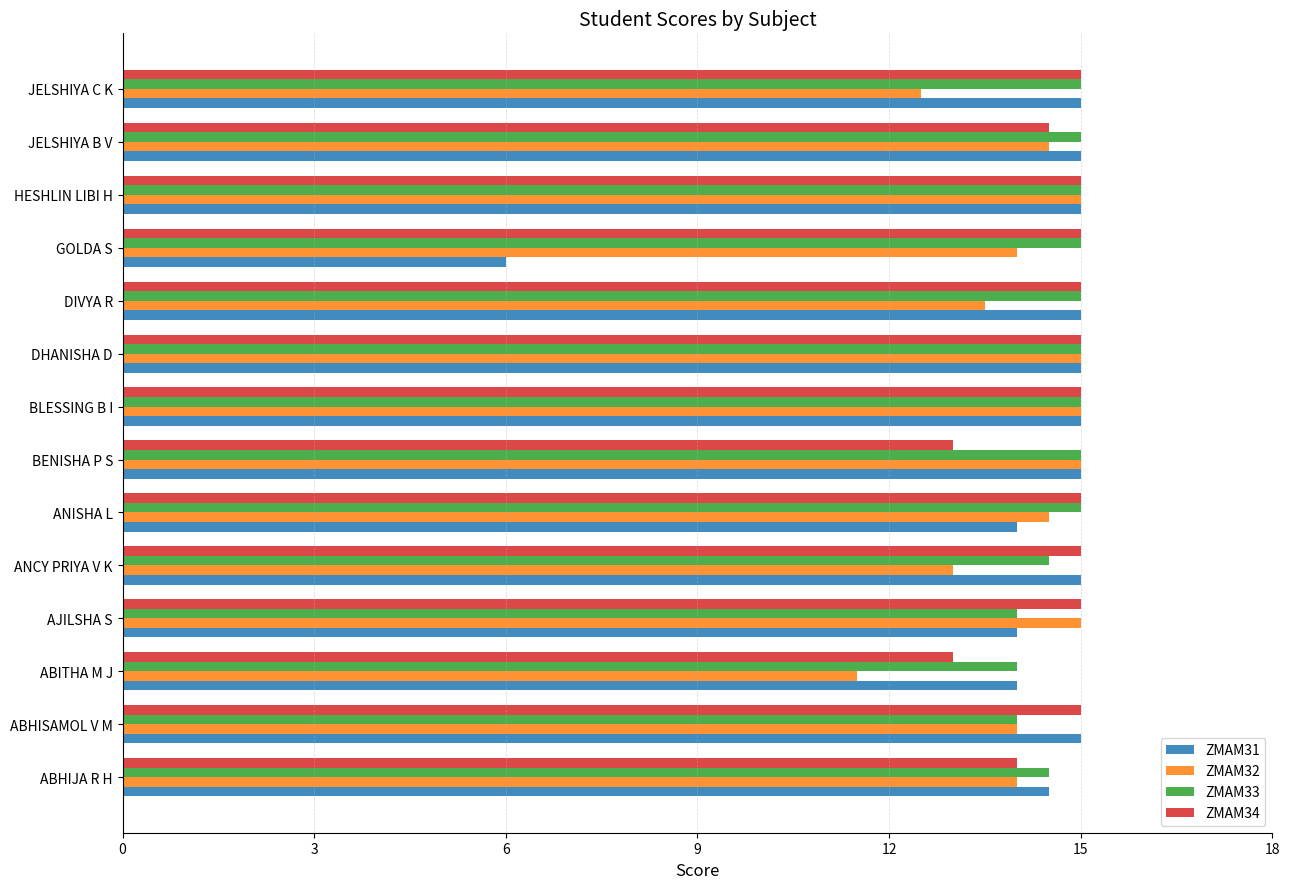

What is the difference between the ZMAM32 values at JELSHIYA B V and DIVYA R?

1.0